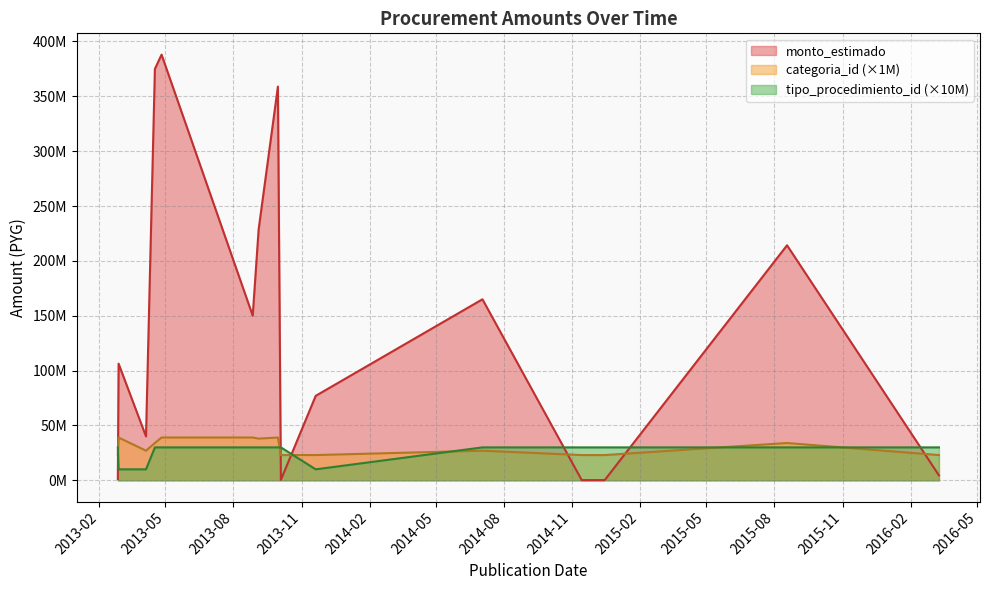

Is the value of tipo_procedimiento_id at 2013-09-30 greater than the value of categoria_id at 2013-04-26?

No